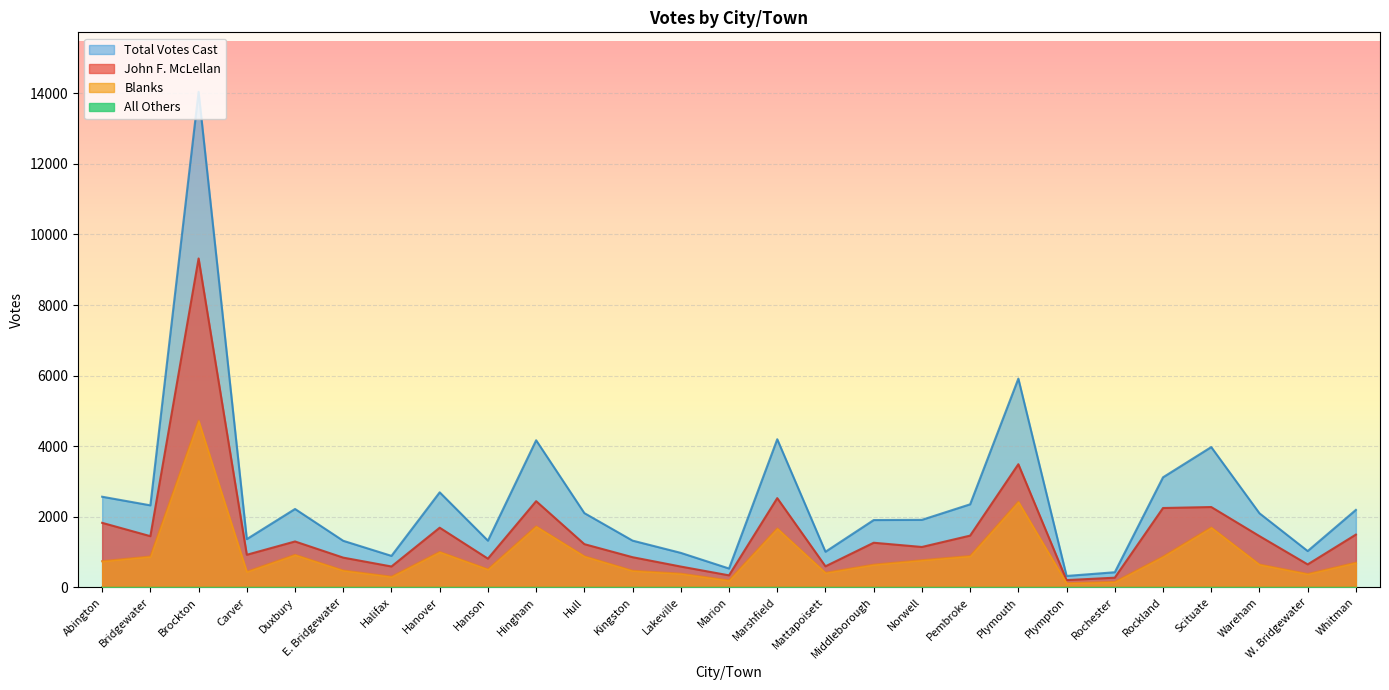

Which series has the widest spread of values?

Total Votes Cast